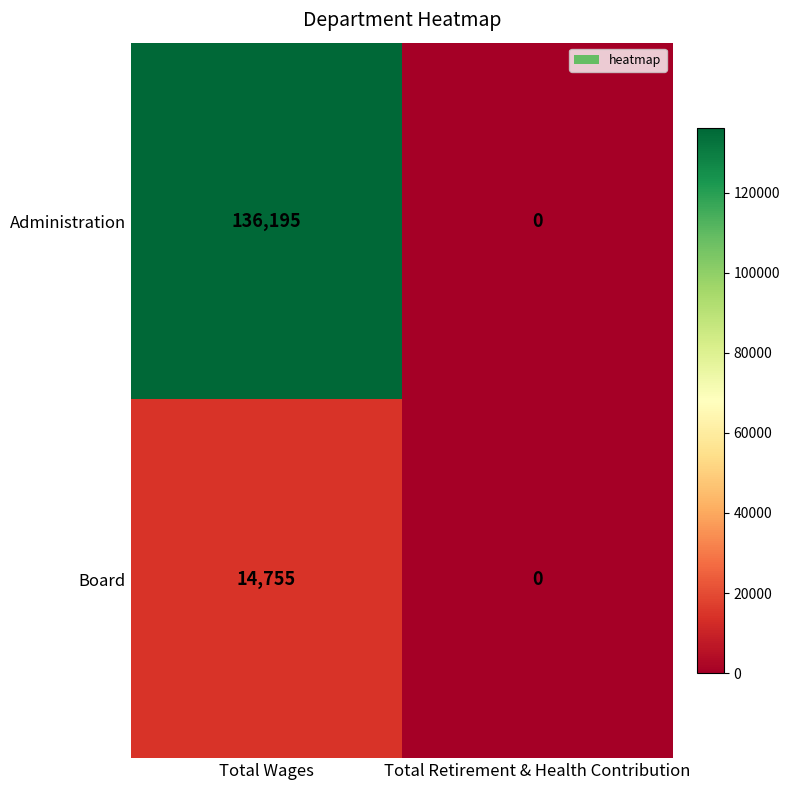

The Board series shows 14755 at Total Wages. True or false?

True